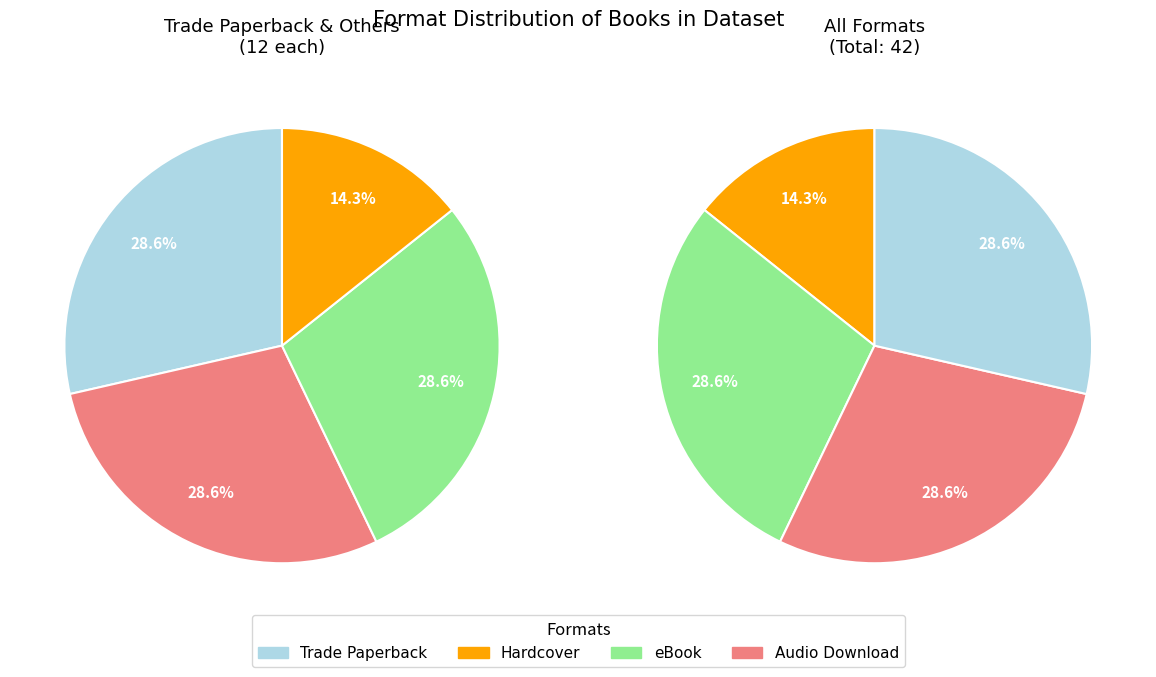

How many slices are in this pie chart?

4